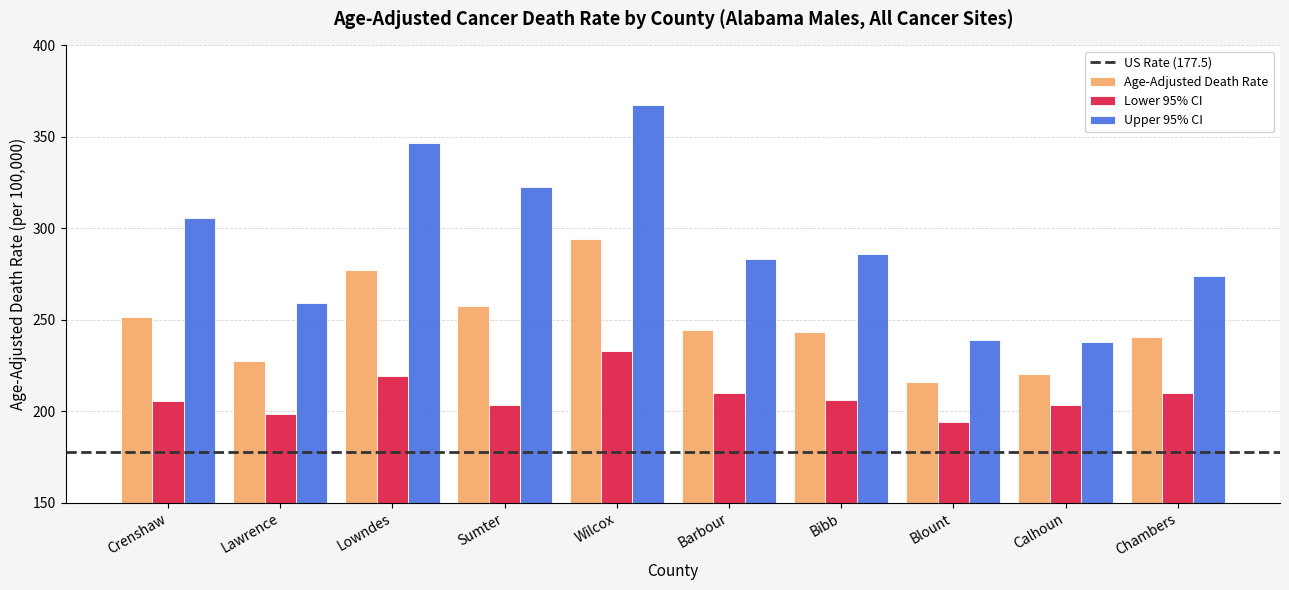

How many data points in Age-Adjusted Death Rate are less than 244?

5